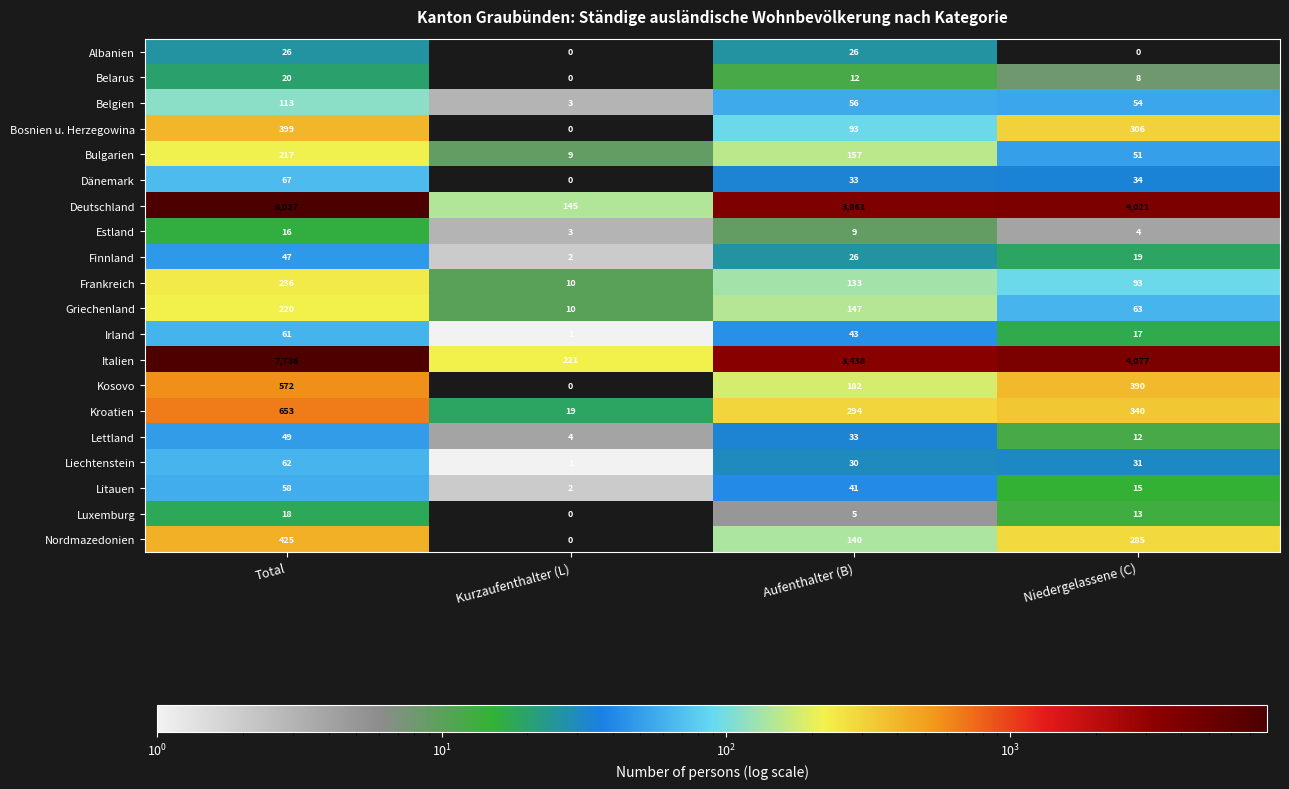

At which label does Kosovo reach its minimum?

Kurzaufenthalter (L)